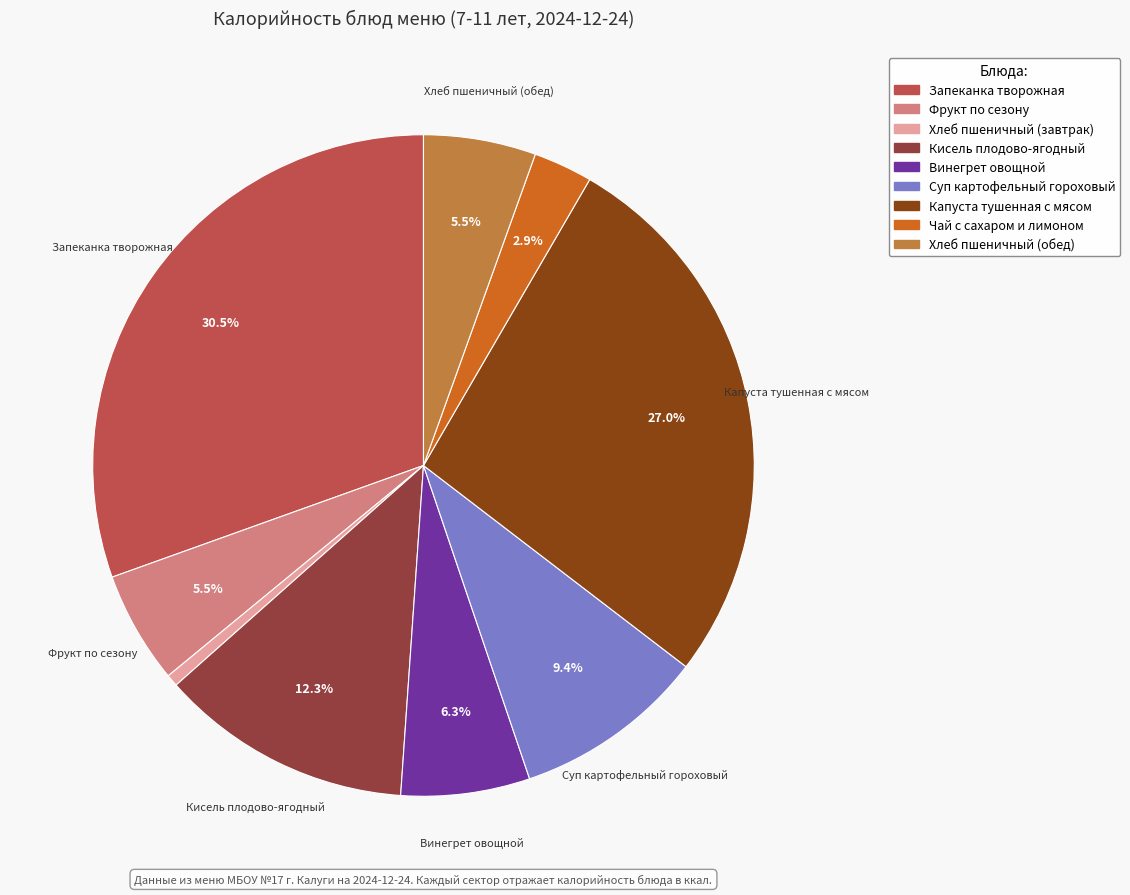

What percentage do Чай с сахаром и лимоном and Фрукт по сезону together represent?

8.4%